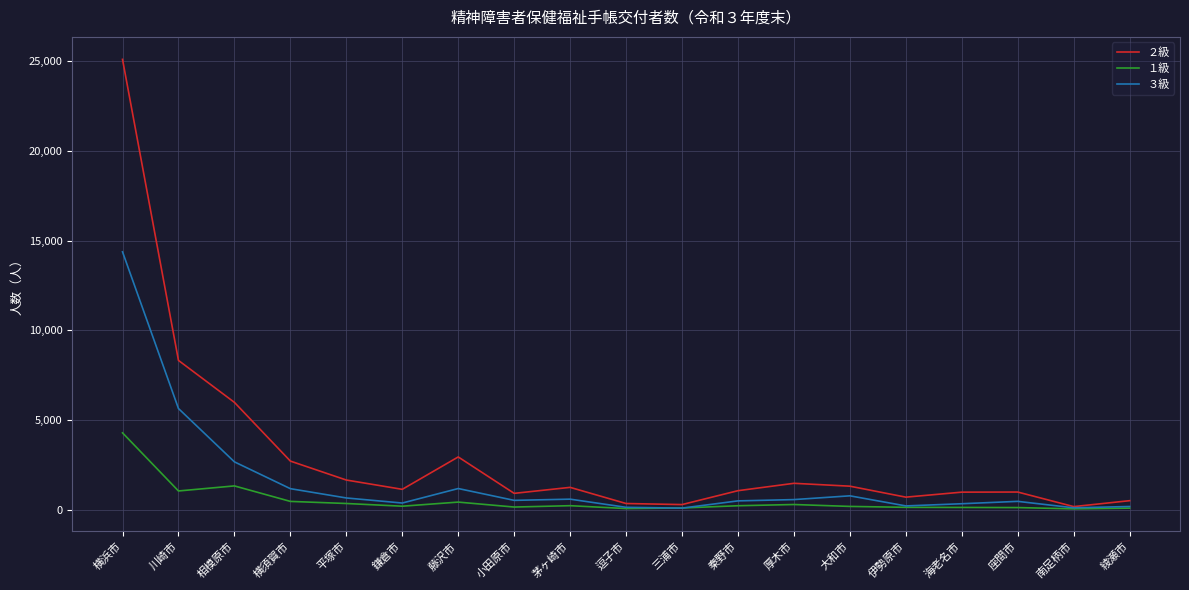

What position from the right is 横浜市?

19